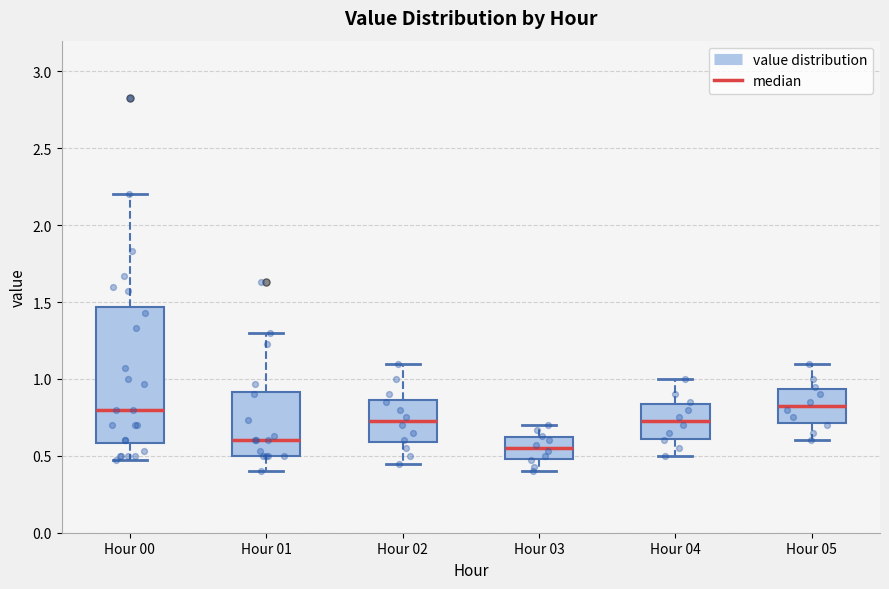

Reading left to right, transcribe this box plot: for each box, give where its median line is, the range the box spans, and where its two whiskers end, as read against the y-axis. The values are not printed on the chart, so give them approximately, as read against the axis.

Hour 00: median 0.80, box 0.60 to 1.45, whiskers 0.45 to 2.20
Hour 01: median 0.60, box 0.50 to 0.90, whiskers 0.40 to 1.30
Hour 02: median 0.75, box 0.60 to 0.85, whiskers 0.45 to 1.10
Hour 03: median 0.55, box 0.50 to 0.60, whiskers 0.40 to 0.70
Hour 04: median 0.75, box 0.60 to 0.85, whiskers 0.50 to 1.00
Hour 05: median 0.85, box 0.70 to 0.95, whiskers 0.60 to 1.10